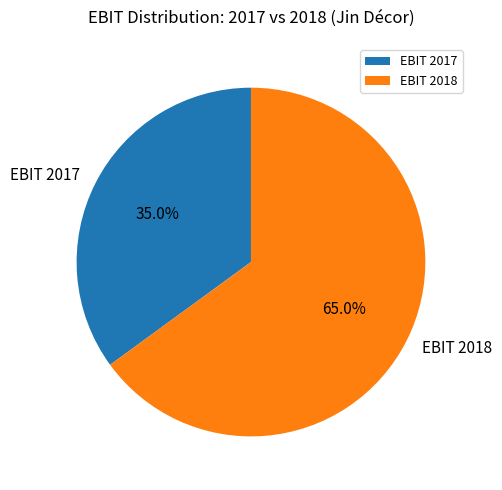

To the nearest percent, what is the difference between the EBIT 2017 and EBIT 2018 slice percentages?

30%